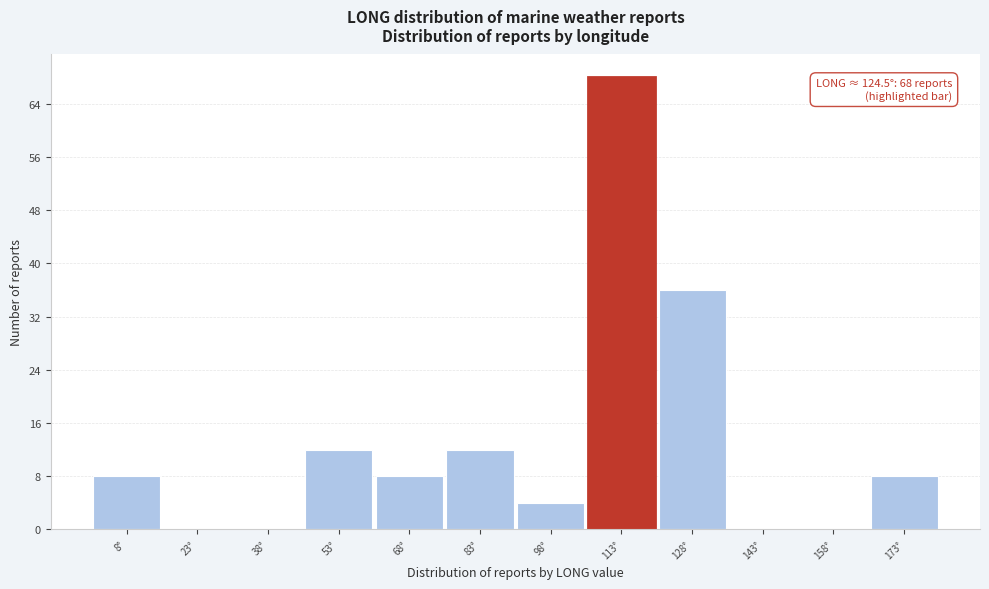

Reading left to right, what are all the values shown in this chart?

8°=8	23°=0	38°=0	53°=12	68°=8	83°=12	98°=4	113°=68	128°=36	143°=0	158°=0	173°=8